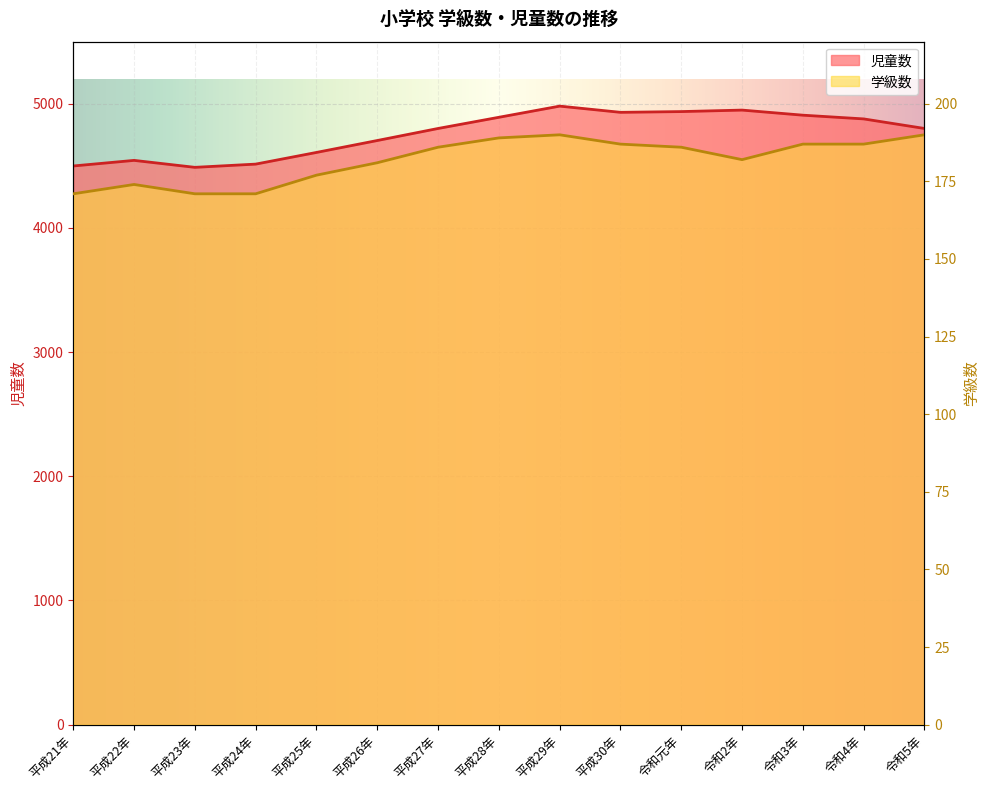

Reading right to left, what are all the values shown in this chart?

児童数: 4801	4878	4908	4949	4937	4931	4981	4891	4801	4704	4608	4514	4488	4544	4499
学級数: 190	187	187	182	186	187	190	189	186	181	177	171	171	174	171